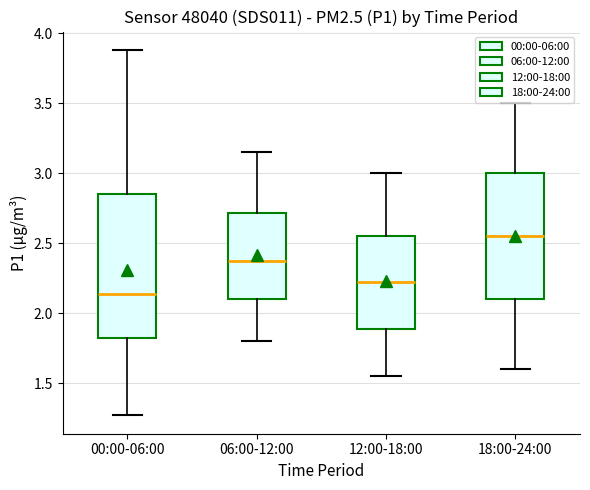

Reading left to right, read every box against the y-axis: the position of its median line, the range the box covers, and the ends of its whiskers. The values are not printed on the chart, so give them approximately, as read against the axis.

00:00-06:00: median 2.15, box 1.80 to 2.85, whiskers 1.25 to 3.90
06:00-12:00: median 2.40, box 2.10 to 2.70, whiskers 1.80 to 3.15
12:00-18:00: median 2.25, box 1.90 to 2.55, whiskers 1.55 to 3.00
18:00-24:00: median 2.55, box 2.10 to 3.00, whiskers 1.60 to 3.50